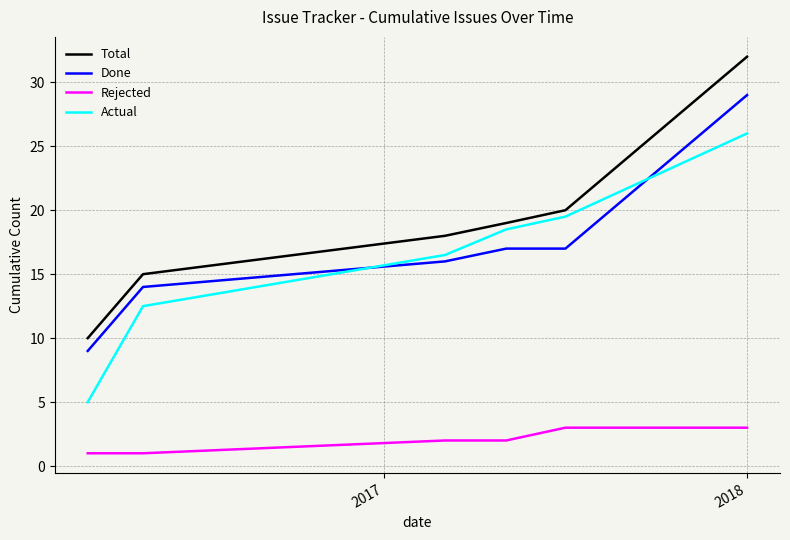

What is the difference between the maximum and second lowest values in the Done series?

15.0